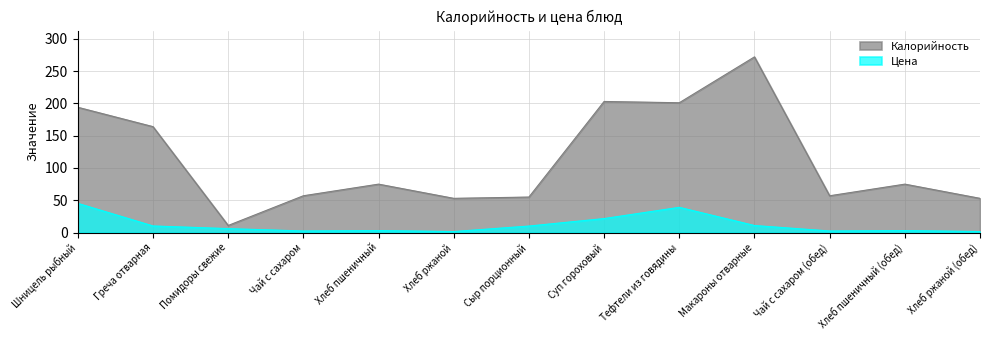

What position from the left is Тефтели из говядины?

9